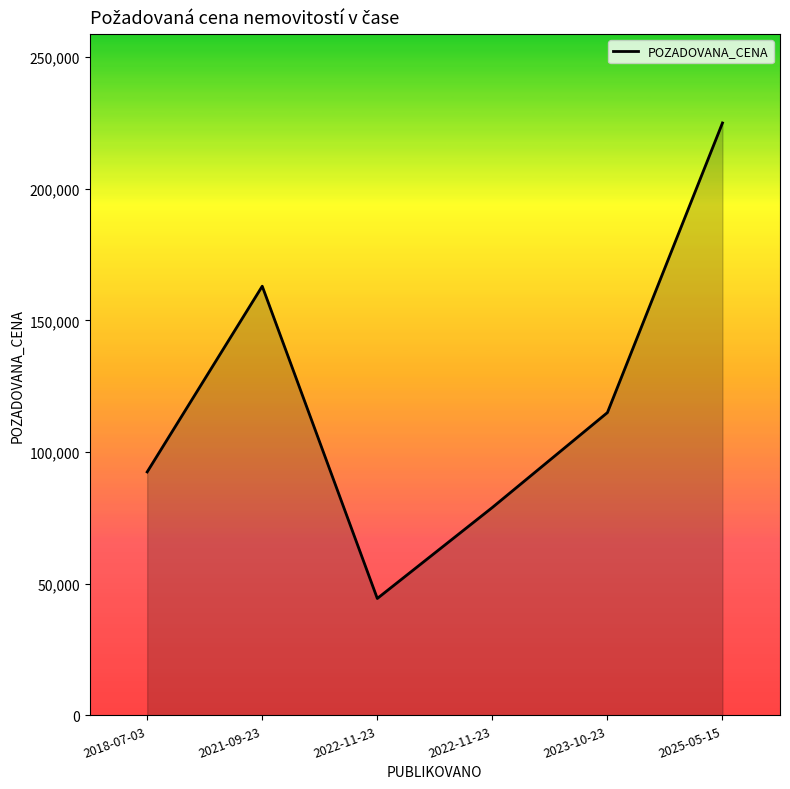

True or false: the data shows 43885 at 2022-11-23.

False